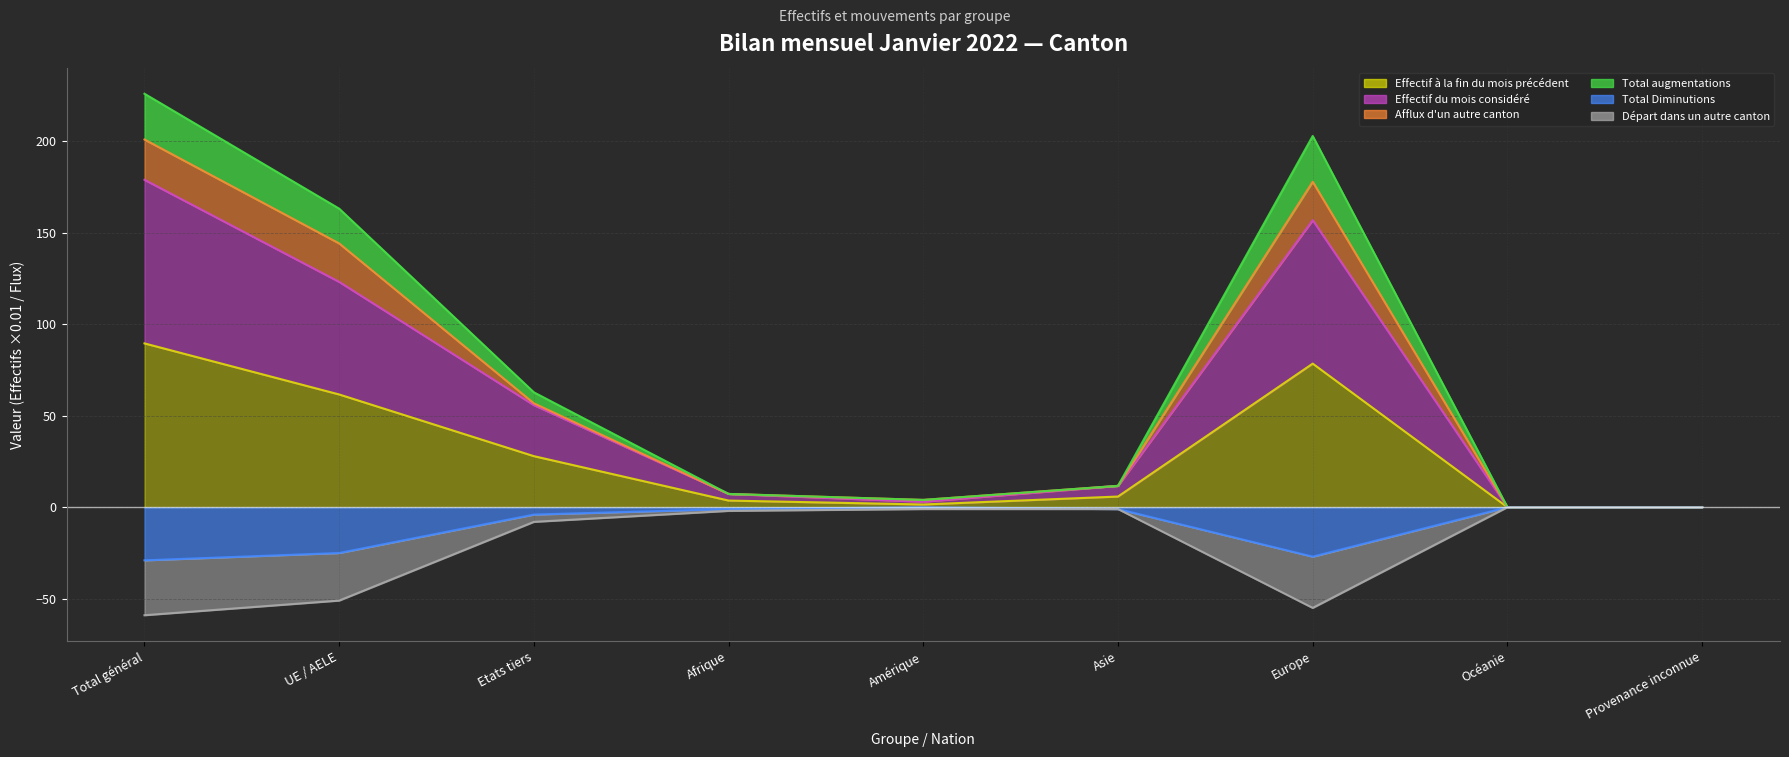

Which series has the largest range (max minus min)?

Total augmentations